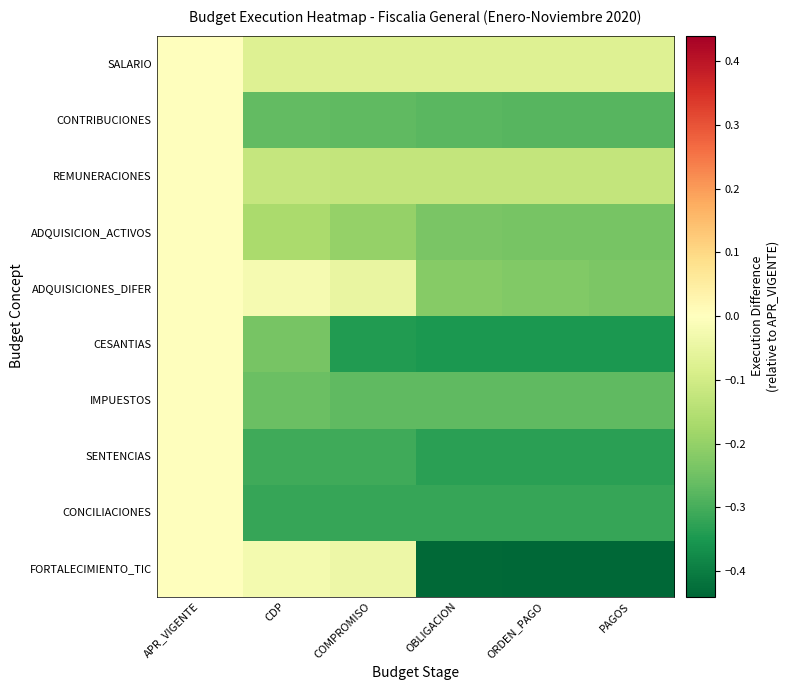

Reading left to right, list all the values displayed in this chart.

SALARIO: APR_VIGENTE=0.0	CDP=-0.1	COMPROMISO=-0.1	OBLIGACION=-0.1	ORDEN_PAGO=-0.1	PAGOS=-0.1
CONTRIBUCIONES: APR_VIGENTE=0.0	CDP=-0.3	COMPROMISO=-0.3	OBLIGACION=-0.3	ORDEN_PAGO=-0.3	PAGOS=-0.3
REMUNERACIONES: APR_VIGENTE=0.0	CDP=-0.1	COMPROMISO=-0.1	OBLIGACION=-0.1	ORDEN_PAGO=-0.1	PAGOS=-0.1
ADQUISICION_ACTIVOS: APR_VIGENTE=0.0	CDP=-0.2	COMPROMISO=-0.2	OBLIGACION=-0.2	ORDEN_PAGO=-0.2	PAGOS=-0.2
ADQUISICIONES_DIFER: APR_VIGENTE=0.0	CDP=-0.0	COMPROMISO=-0.0	OBLIGACION=-0.2	ORDEN_PAGO=-0.2	PAGOS=-0.2
CESANTIAS: APR_VIGENTE=0.0	CDP=-0.2	COMPROMISO=-0.3	OBLIGACION=-0.3	ORDEN_PAGO=-0.3	PAGOS=-0.3
IMPUESTOS: APR_VIGENTE=0.0	CDP=-0.3	COMPROMISO=-0.3	OBLIGACION=-0.3	ORDEN_PAGO=-0.3	PAGOS=-0.3
SENTENCIAS: APR_VIGENTE=0.0	CDP=-0.3	COMPROMISO=-0.3	OBLIGACION=-0.3	ORDEN_PAGO=-0.3	PAGOS=-0.3
CONCILIACIONES: APR_VIGENTE=0.0	CDP=-0.3	COMPROMISO=-0.3	OBLIGACION=-0.3	ORDEN_PAGO=-0.3	PAGOS=-0.3
FORTALECIMIENTO_TIC: APR_VIGENTE=0.0	CDP=-0.0	COMPROMISO=-0.0	OBLIGACION=-0.4	ORDEN_PAGO=-0.4	PAGOS=-0.4